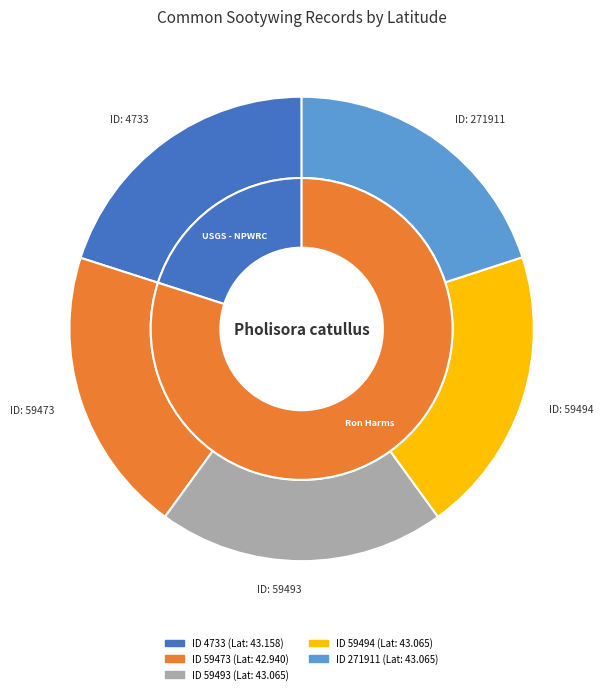

What is the total percentage of 4733 and 59493?

40.0%